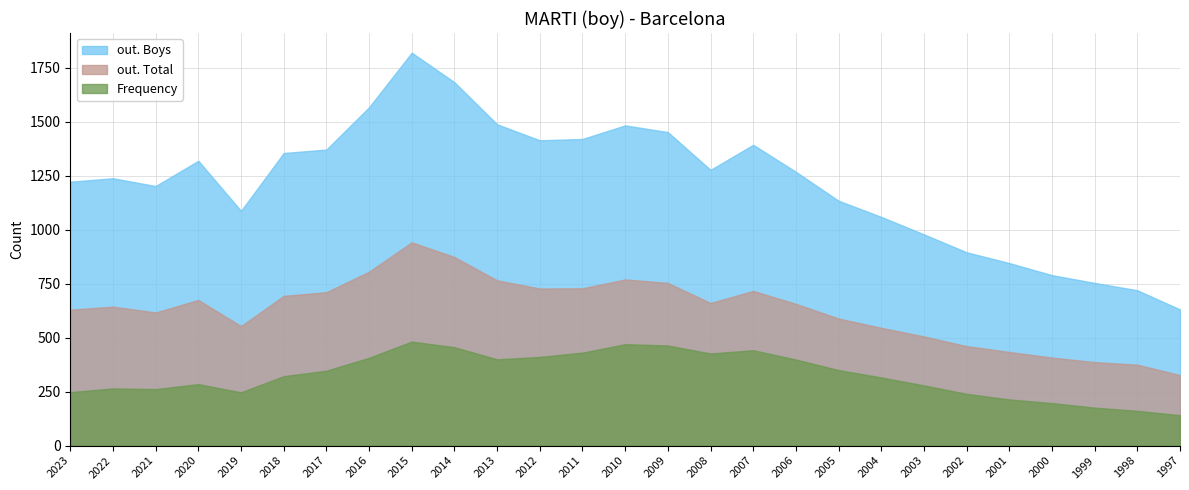

True or false: out. Total has a value of 143 at 1997.

False